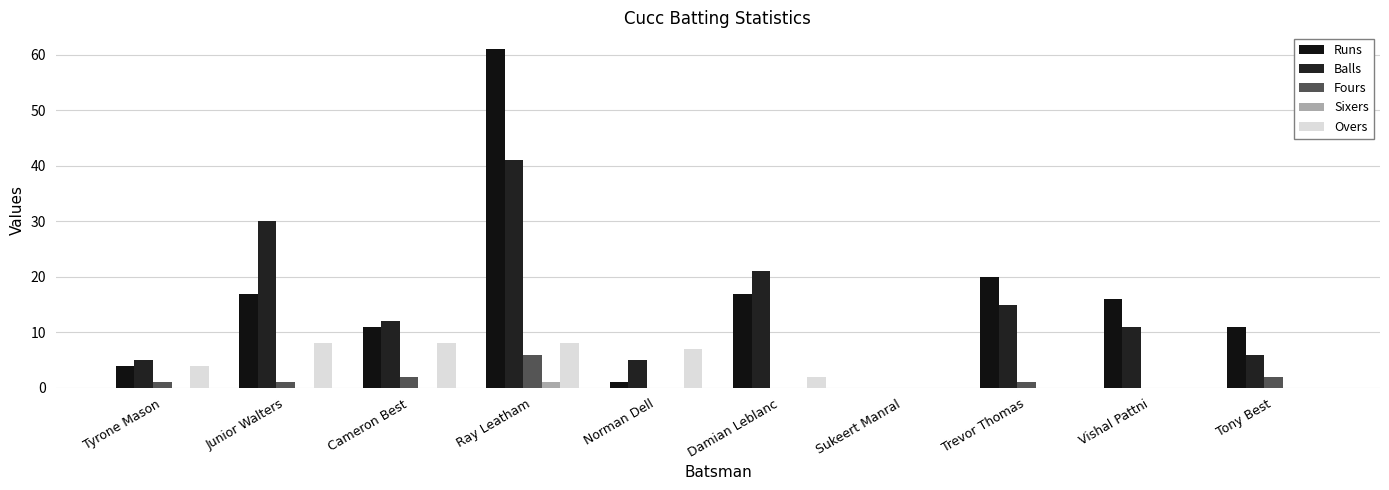

Reading right to left, what are all the values shown in this chart?

Runs: Tony Best=11	Vishal Pattni=16	Trevor Thomas=20	Sukeert Manral=0	Damian Leblanc=17	Norman Dell=1	Ray Leatham=61	Cameron Best=11	Junior Walters=17	Tyrone Mason=4
Balls: Tony Best=6	Vishal Pattni=11	Trevor Thomas=15	Sukeert Manral=0	Damian Leblanc=21	Norman Dell=5	Ray Leatham=41	Cameron Best=12	Junior Walters=30	Tyrone Mason=5
Fours: Tony Best=2	Vishal Pattni=0	Trevor Thomas=1	Sukeert Manral=0	Damian Leblanc=0	Norman Dell=0	Ray Leatham=6	Cameron Best=2	Junior Walters=1	Tyrone Mason=1
Sixers: Tony Best=0	Vishal Pattni=0	Trevor Thomas=0	Sukeert Manral=0	Damian Leblanc=0	Norman Dell=0	Ray Leatham=1	Cameron Best=0	Junior Walters=0	Tyrone Mason=0
Overs: Tony Best=0	Vishal Pattni=0	Trevor Thomas=0	Sukeert Manral=0	Damian Leblanc=2	Norman Dell=7	Ray Leatham=8	Cameron Best=8	Junior Walters=8	Tyrone Mason=4